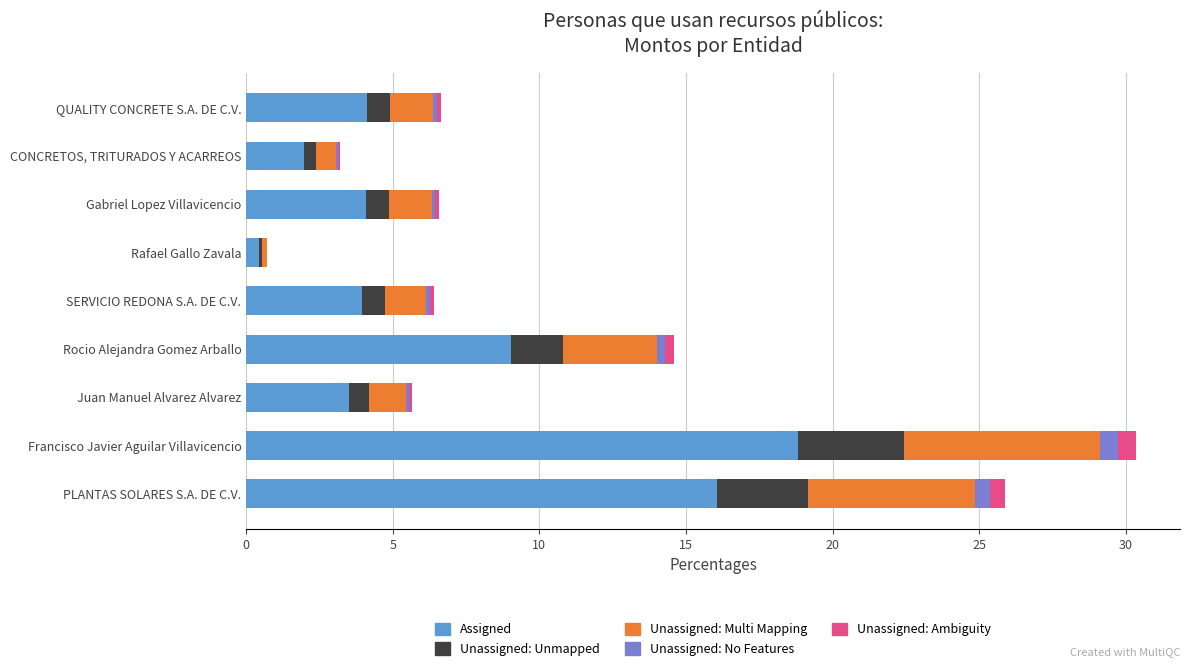

True or false: Assigned has a value of 9.8 at PLANTAS SOLARES S.A. DE C.V..

False